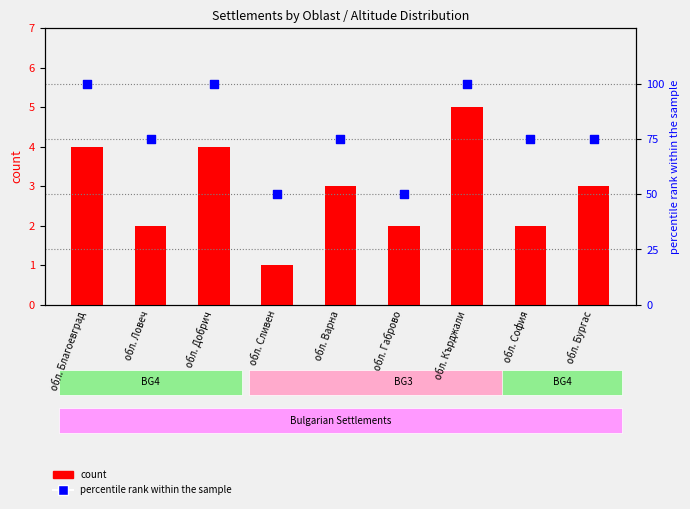

Which series has the widest spread of Y values?

percentile rank within the sample